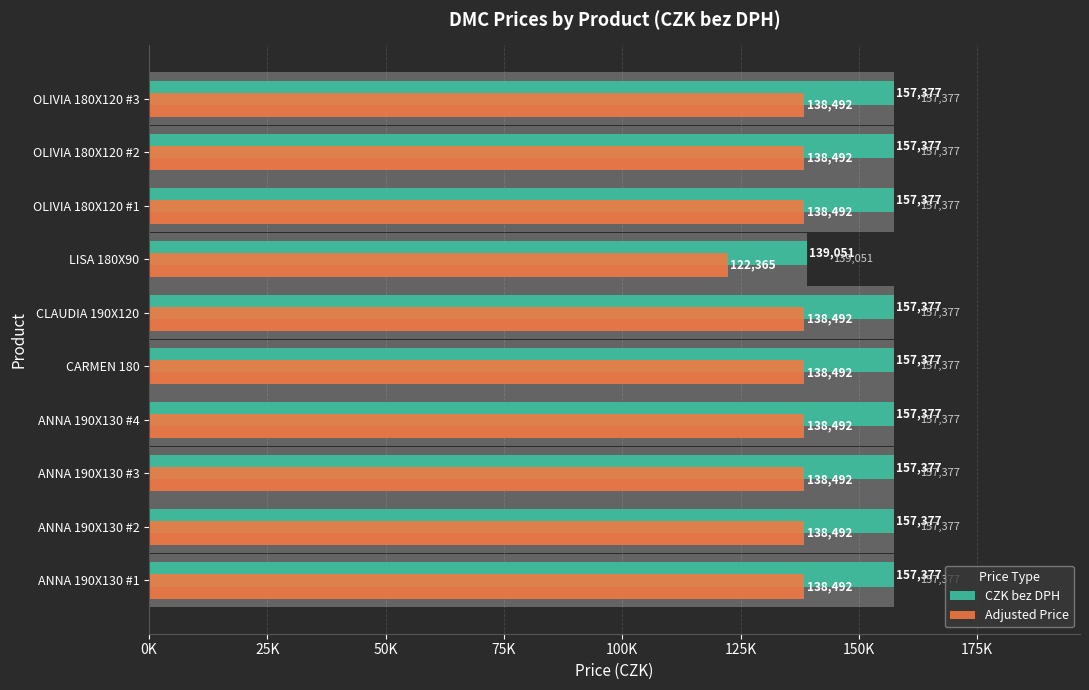

What is the difference between the second highest and minimum values in the CZK bez DPH series?

18326.0